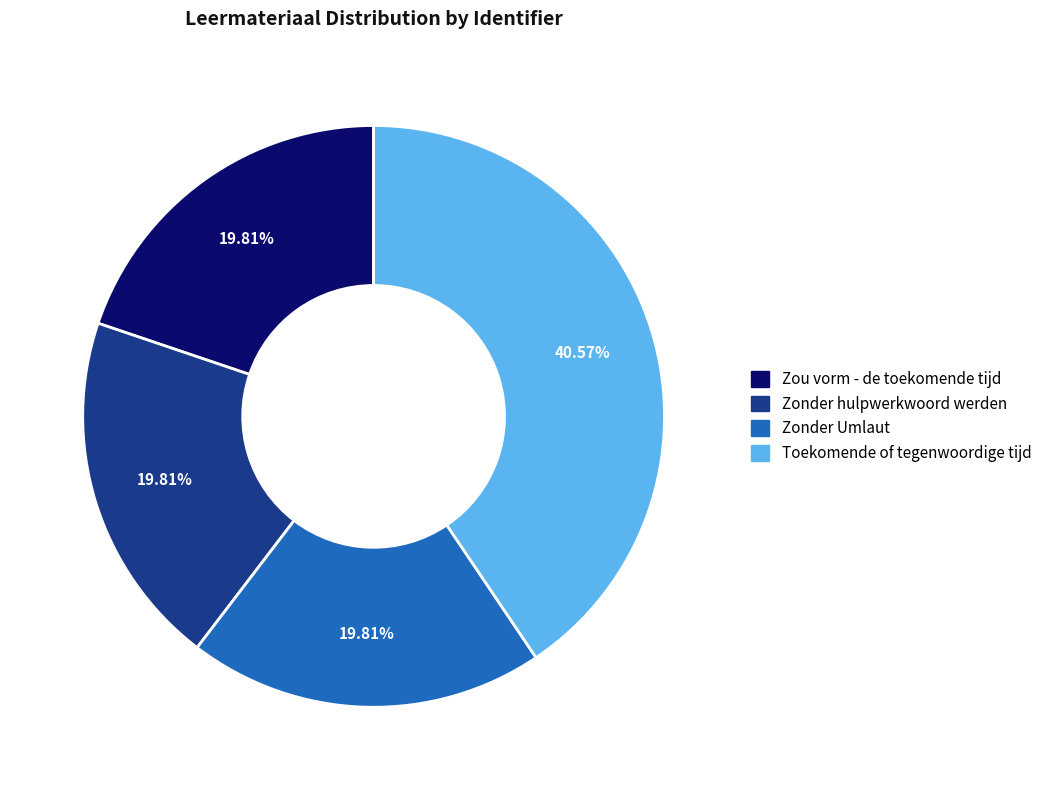

Does Zonder hulpwerkwoord werden account for over 50% of the chart?

No